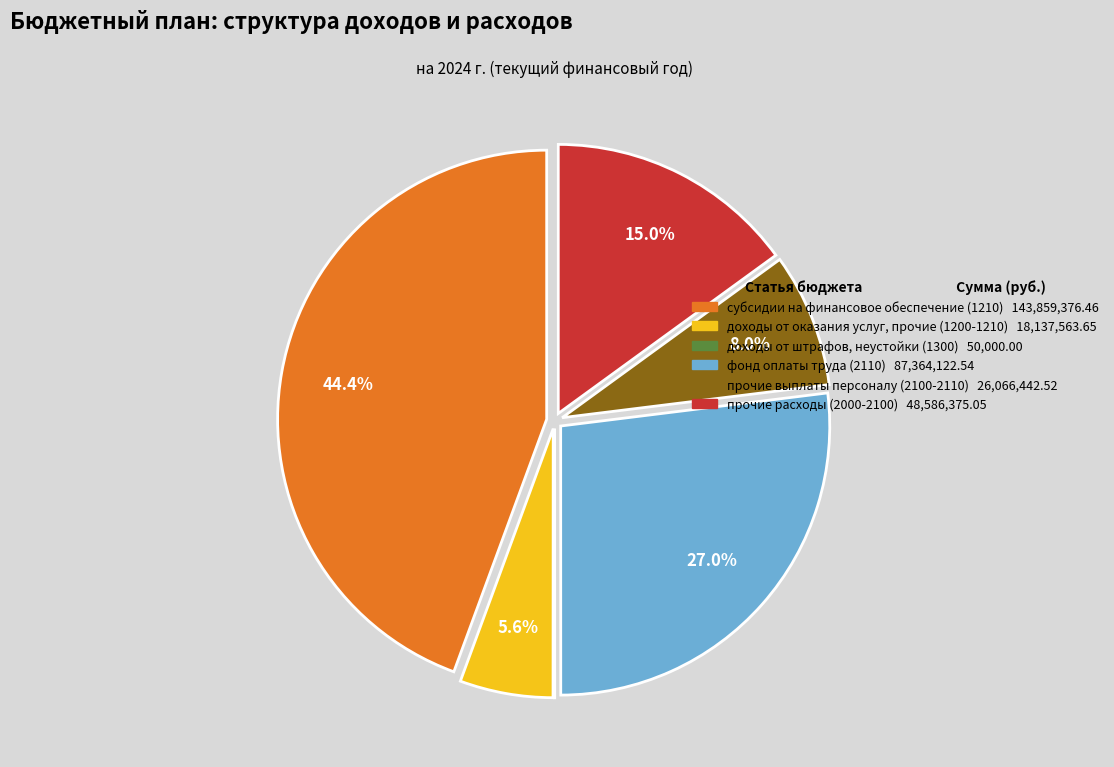

To the nearest percent, what percentage of the pie is прочие выплаты персоналу (2100-2110)?

8%